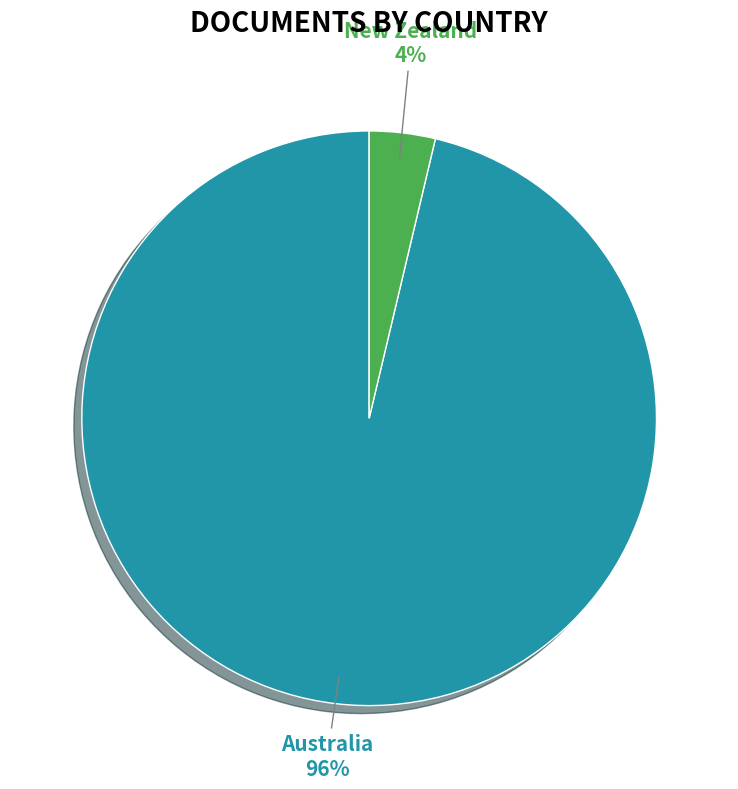

Is there a majority slice in this chart?

Yes